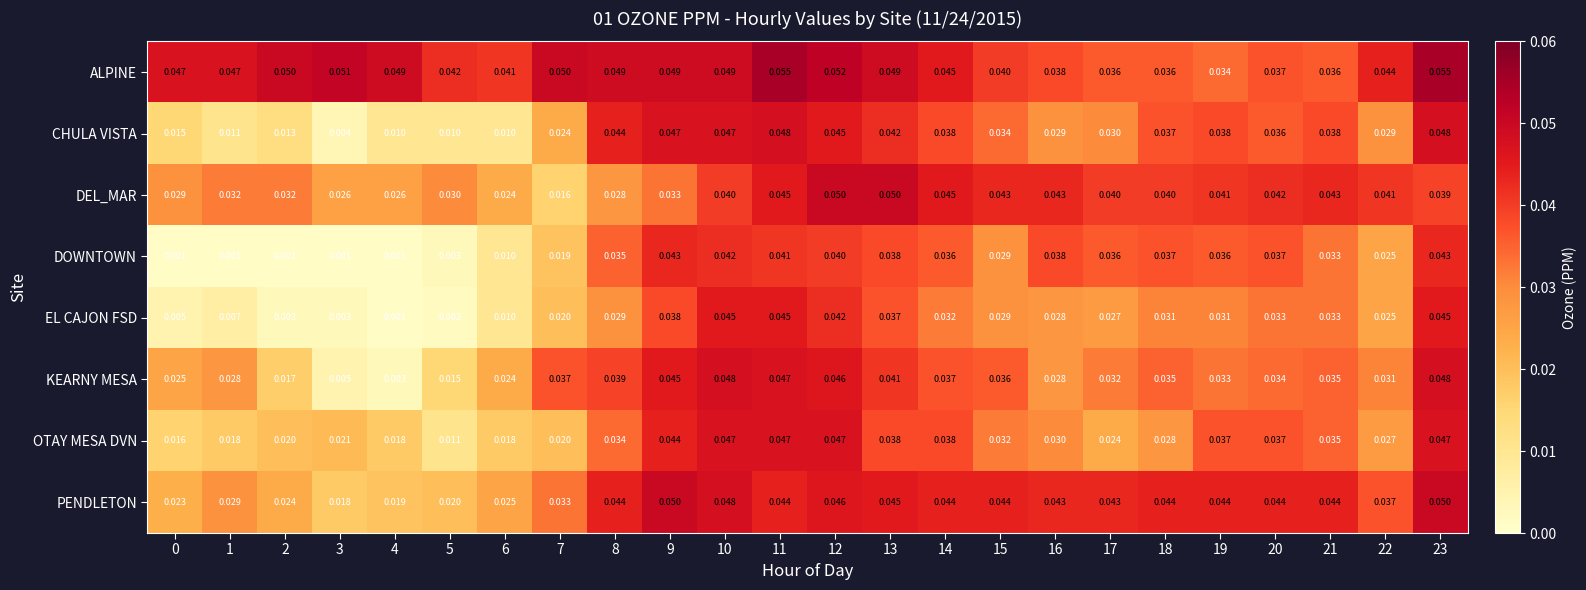

Is the value of EL CAJON FSD at 23 greater than the value of DOWNTOWN at 22?

Yes